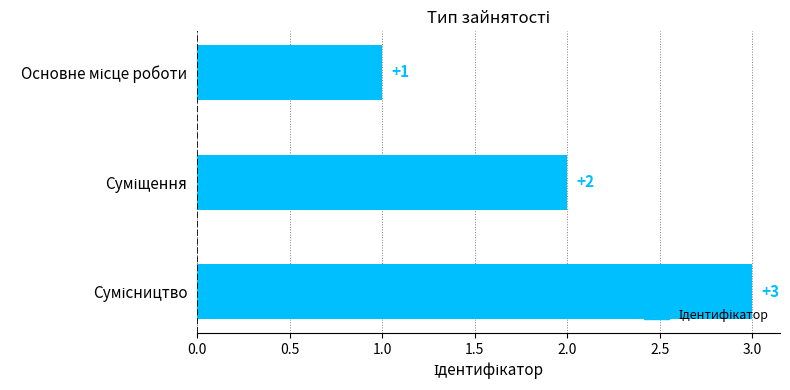

What is the maximum value shown in the chart?

3